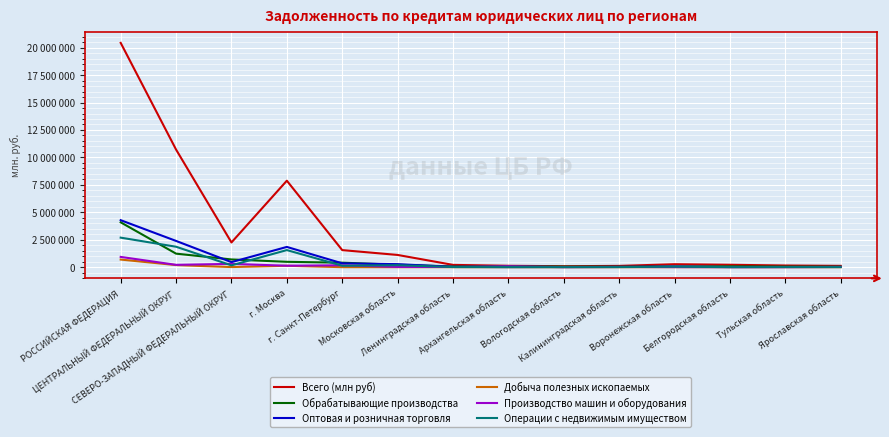

What is the label of the 4th point from the left?

г. Москва